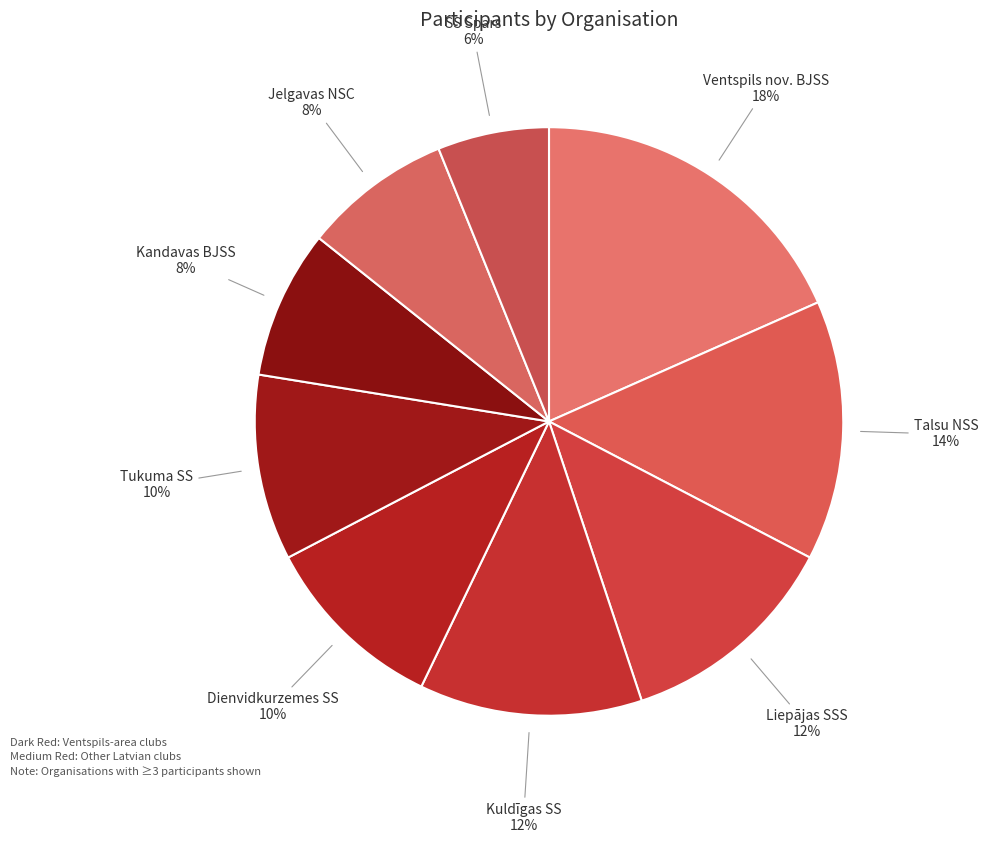

Is the sum of SS Spars and Ventspils nov. BJSS greater than half?

No